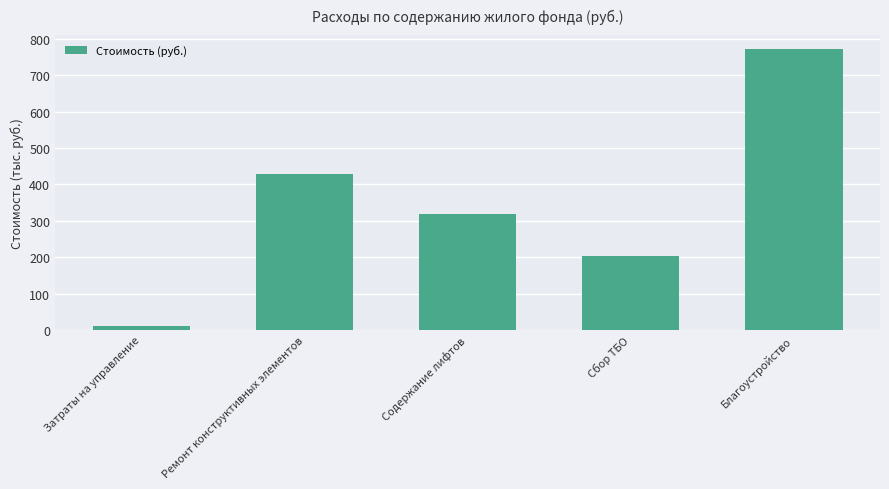

What is the change in value from Ремонт конструктивных элементов to Сбор ТБО?

-226.1